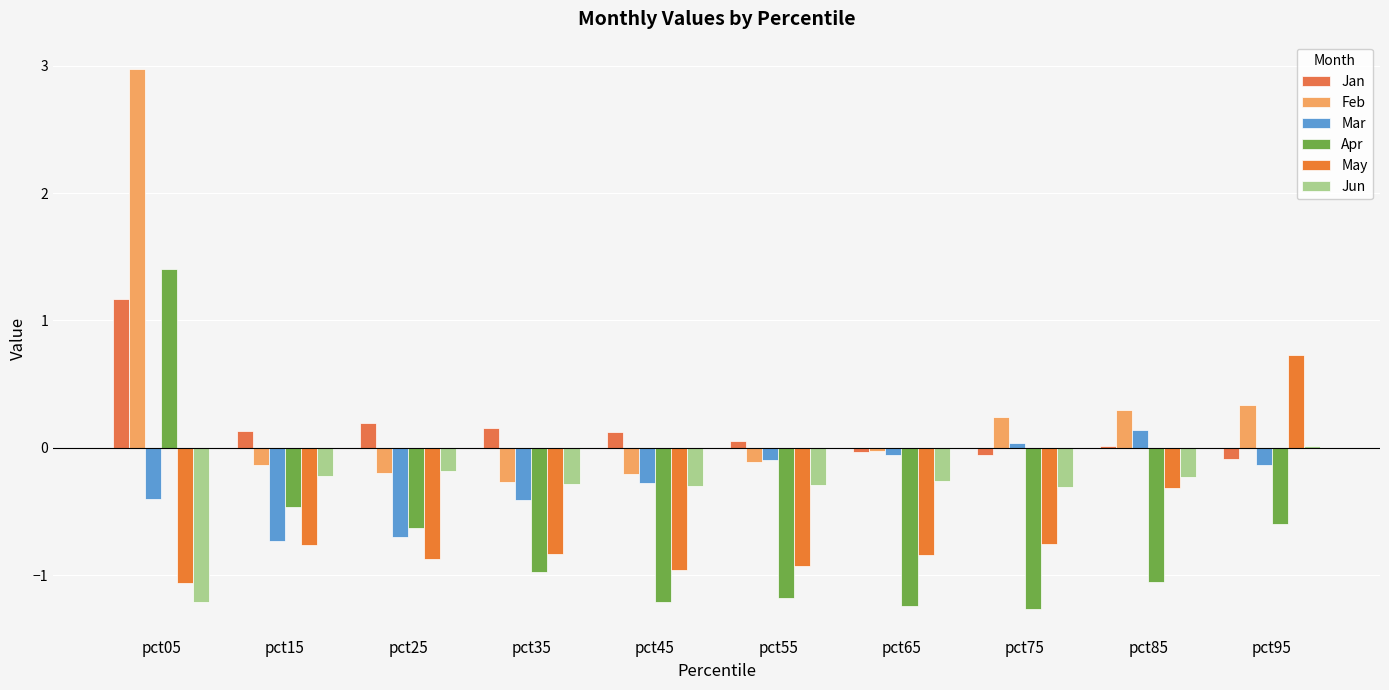

Count the number of categories in the chart.

10